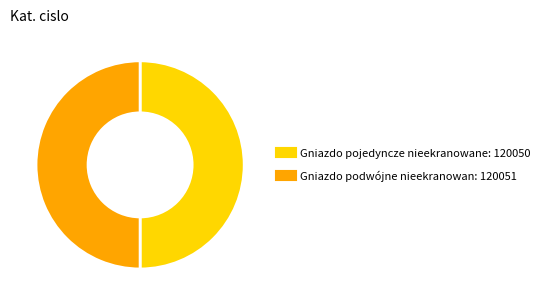

Approximately how many times larger is the value at Gniazdo podwójne nieekranowan compared to Gniazdo pojedyncze nieekranowane?

1.0